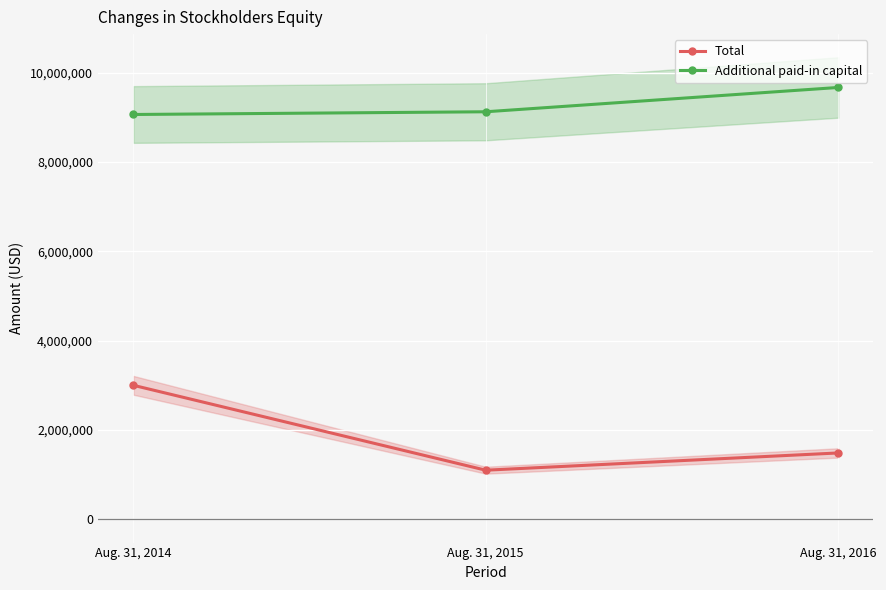

True or false: Additional paid-in capital has a value of 13577583 at Aug. 31, 2016.

False